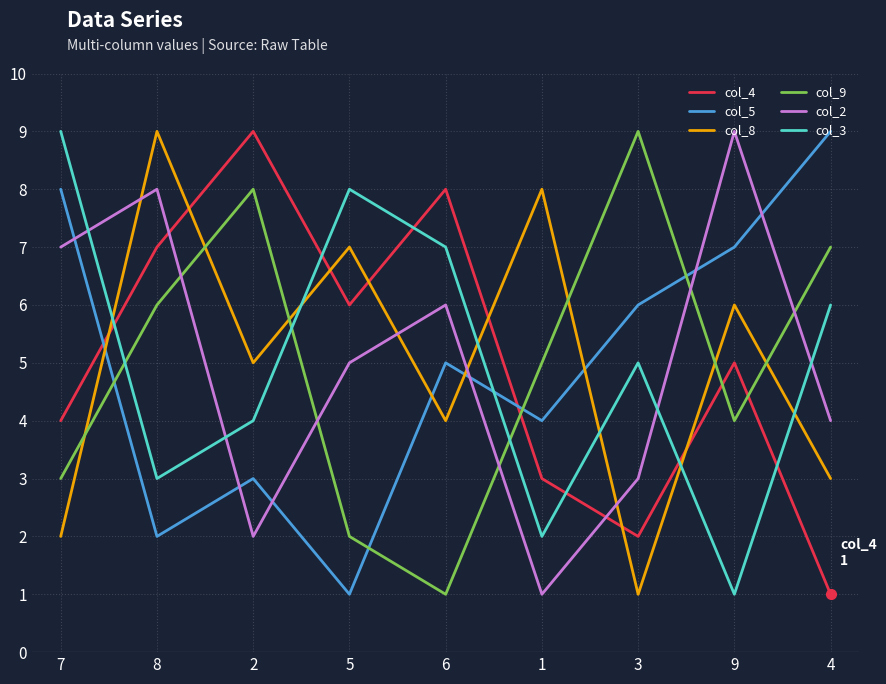

What is the highest value of the col_9 series?

9